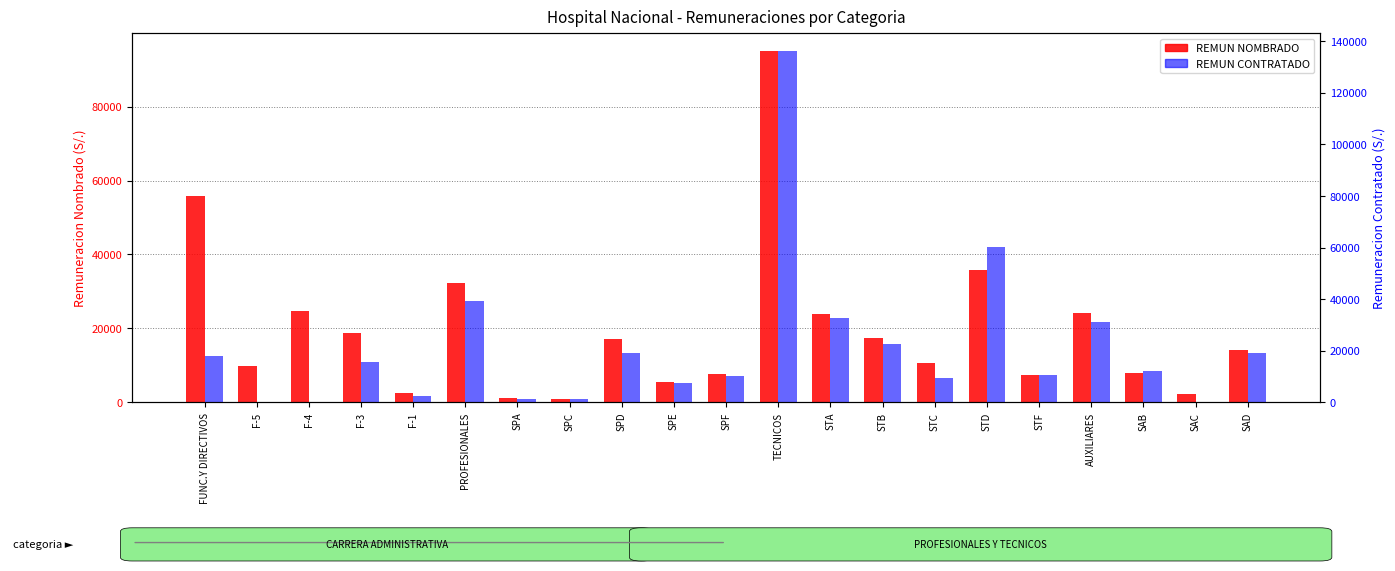

Is it true that REMUN CONTRATADO equals 23264.7 at F-3?

False